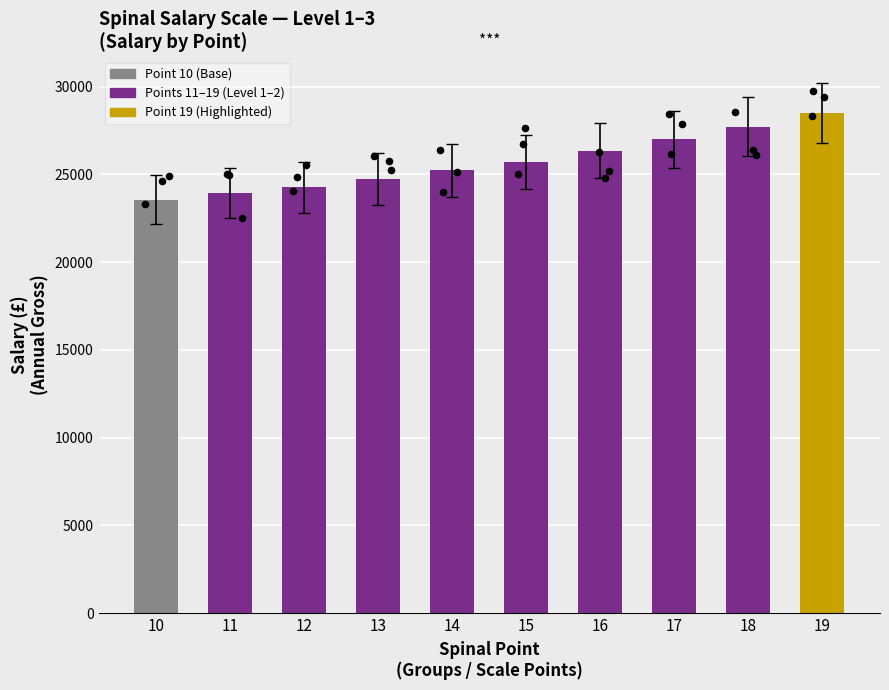

Approximately how many times larger is the value at 15 compared to 14?

1.0